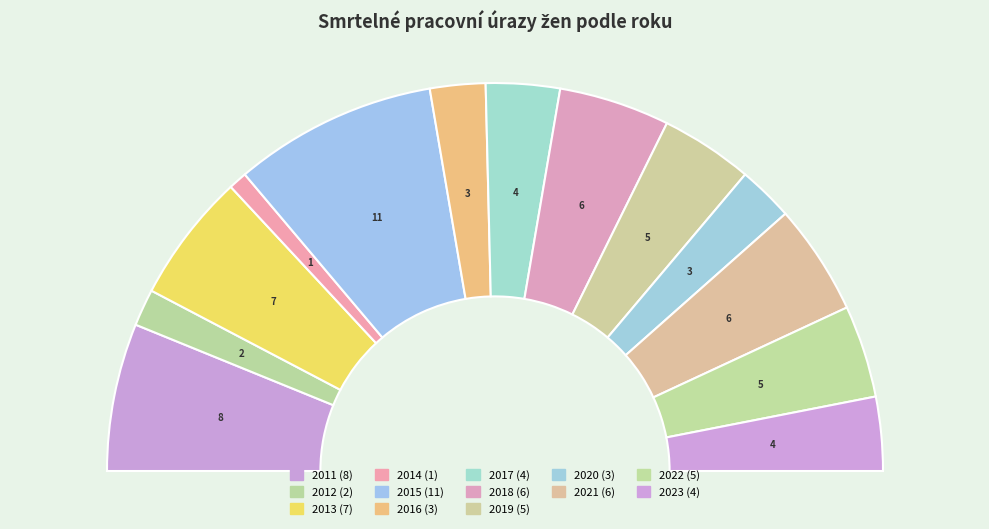

True or false: 2013 accounts for 11% of the total.

True